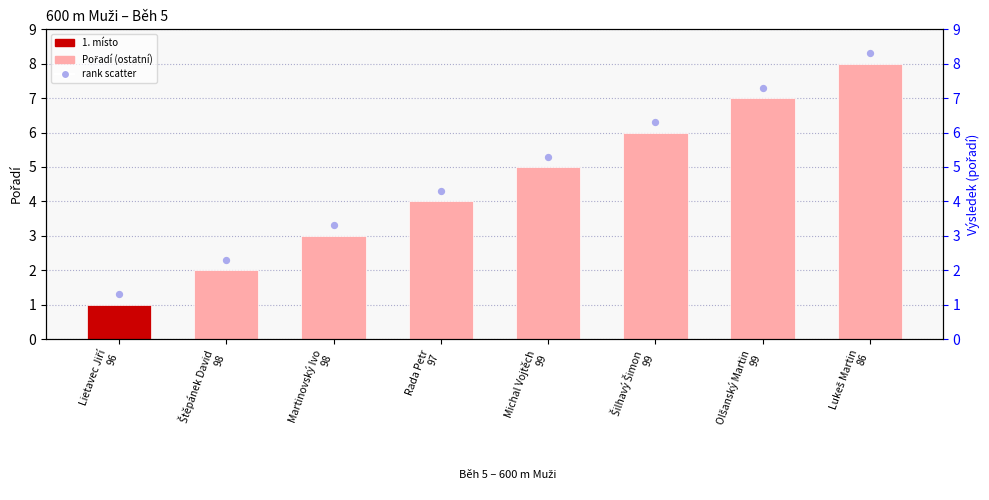

Which series contains the highest Y value?

rank, Detection Call = ABSENT